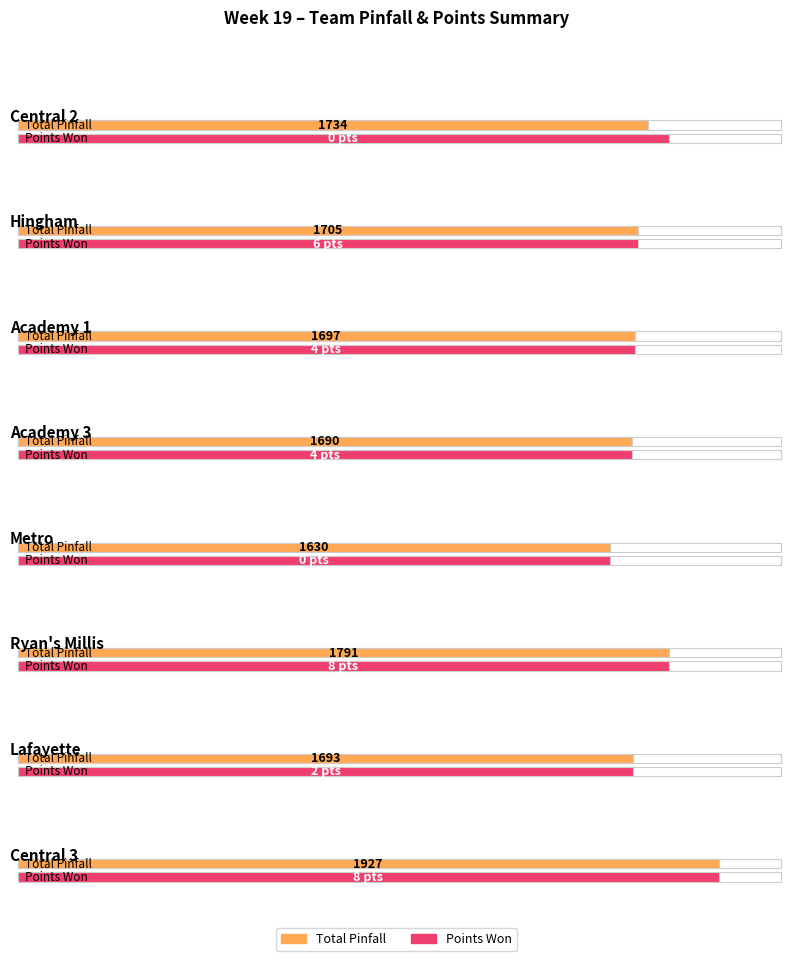

Is it true that Maximum utilization equals 2723 at Lafayette?

False